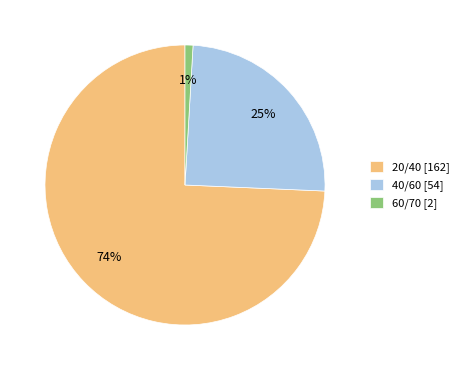

Is the sum of 20/40 [162] and 60/70 [2] greater than half?

Yes